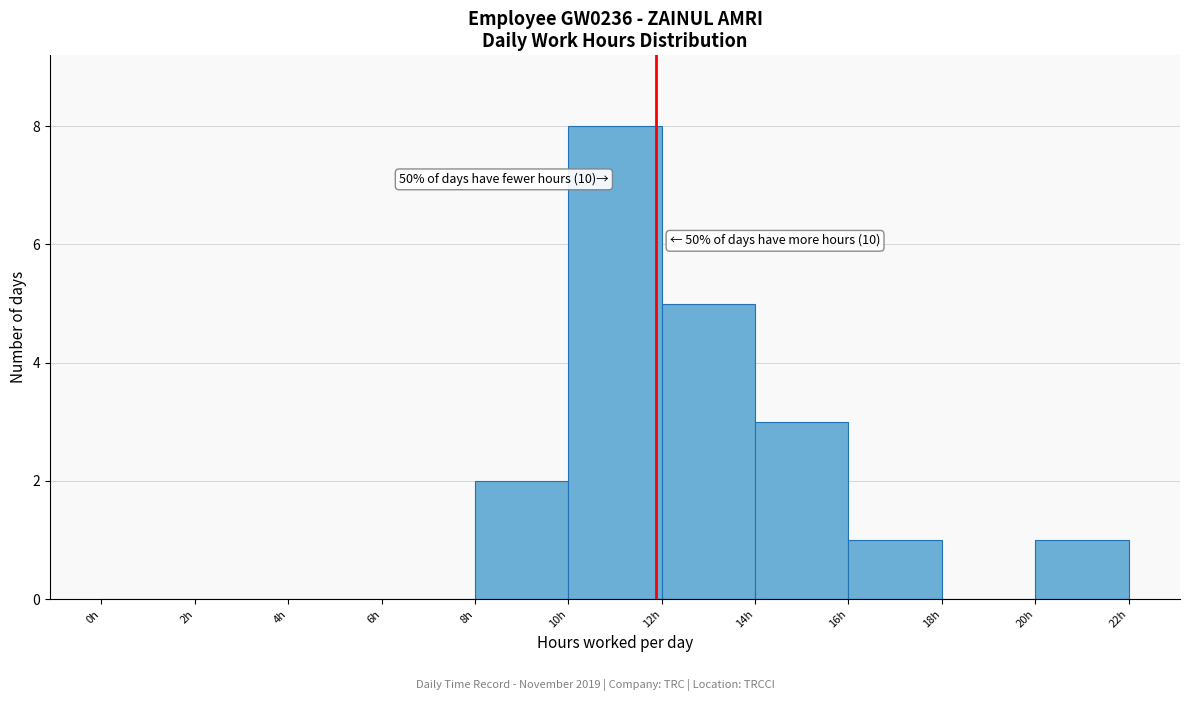

Over which range of the x-axis is the bar tallest?

10 to 12